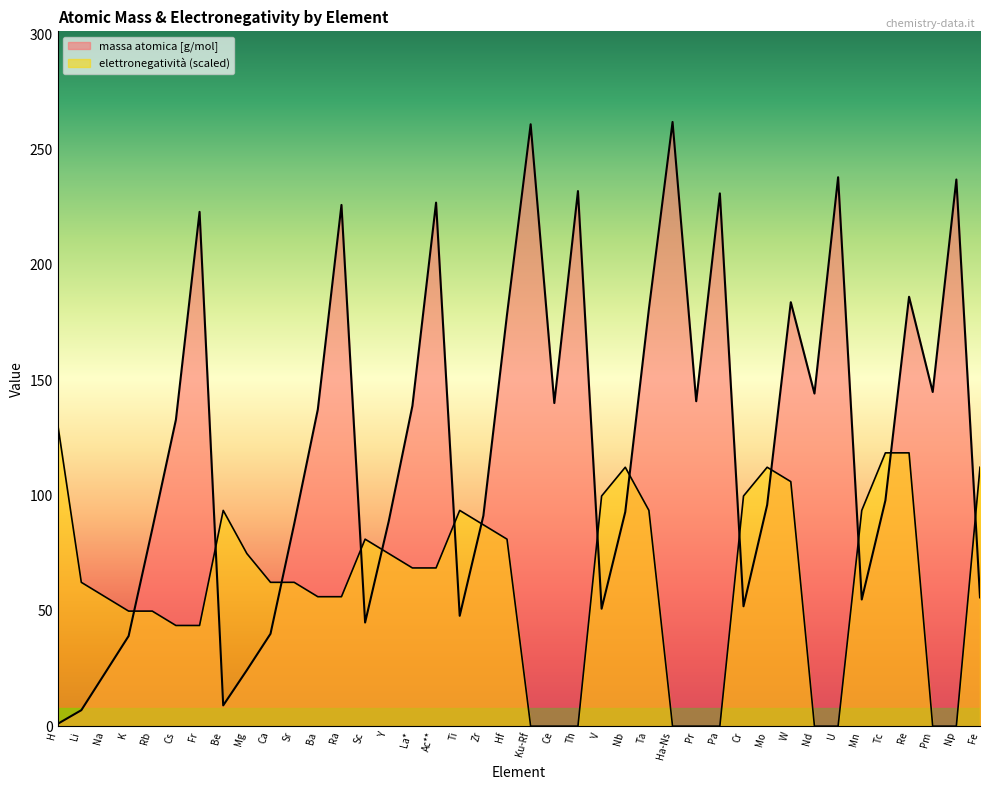

Which series changed the most between Th and Fe?

massa atomica [g/mol]